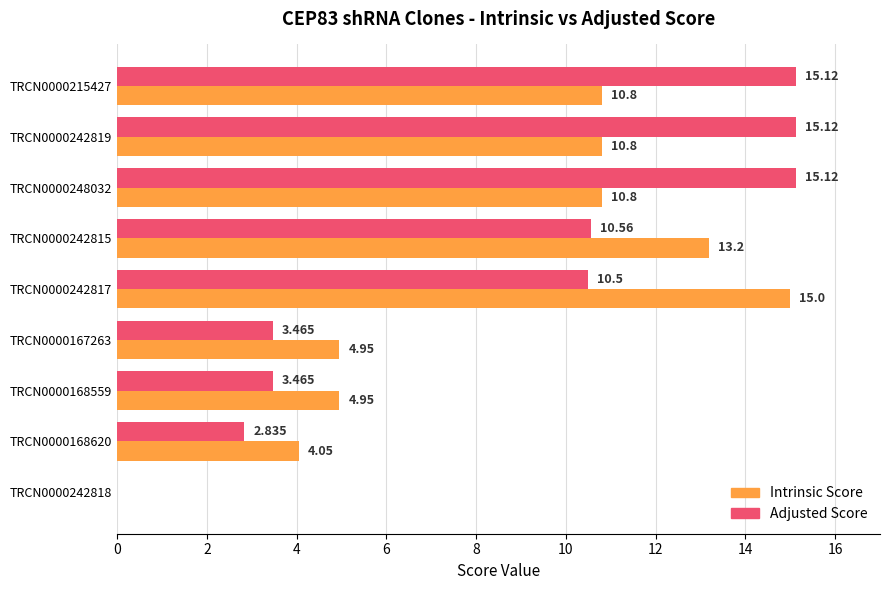

Which series has the largest total across all categories?

Adjusted Score